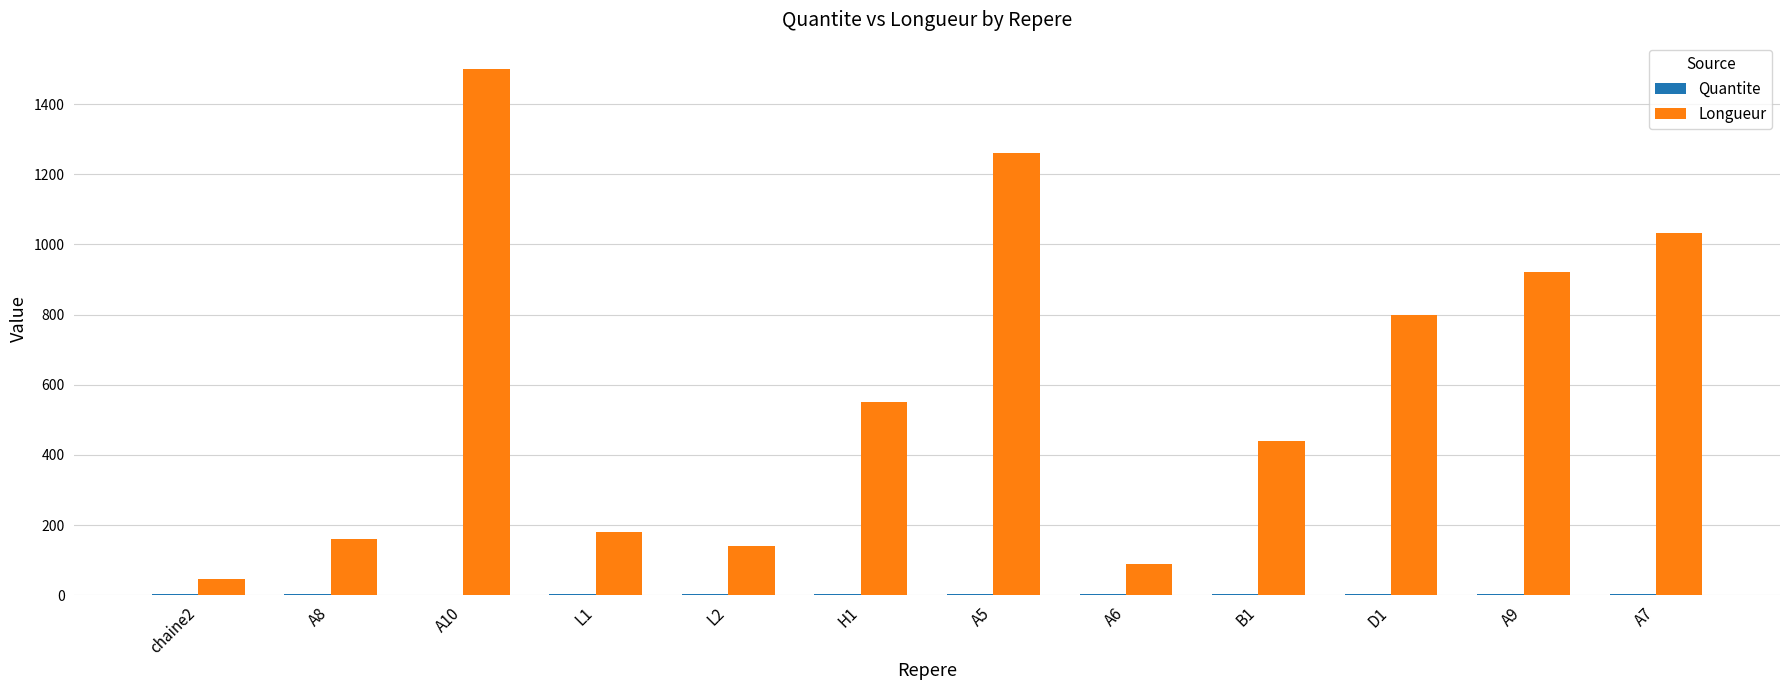

What is the greatest value displayed?

1500